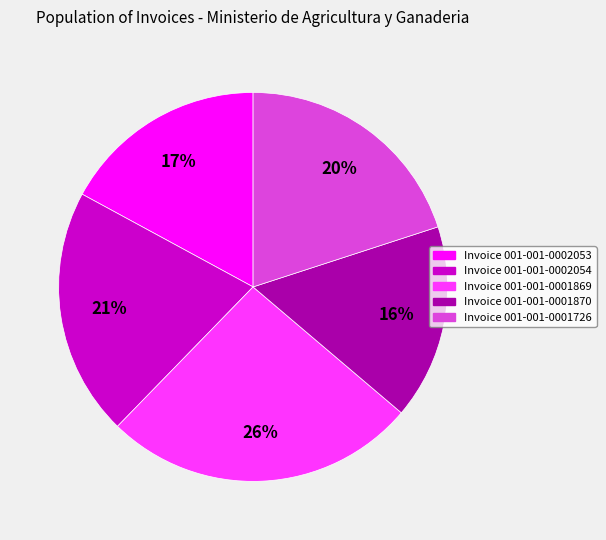

Is there any slice that represents more than half of the pie?

No